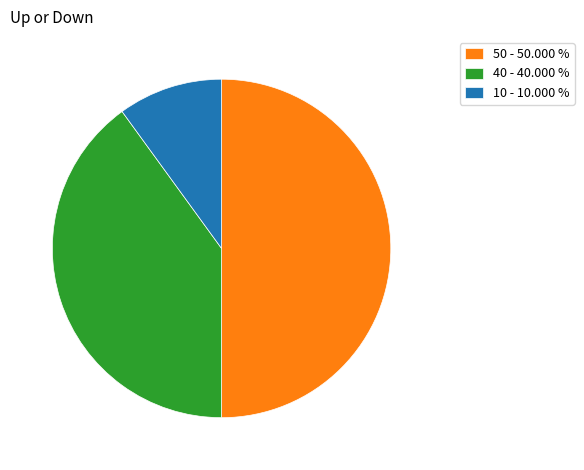

What is the ratio of the value at 50 - 50.000 % to the value at 40 - 40.000 %?

1.3